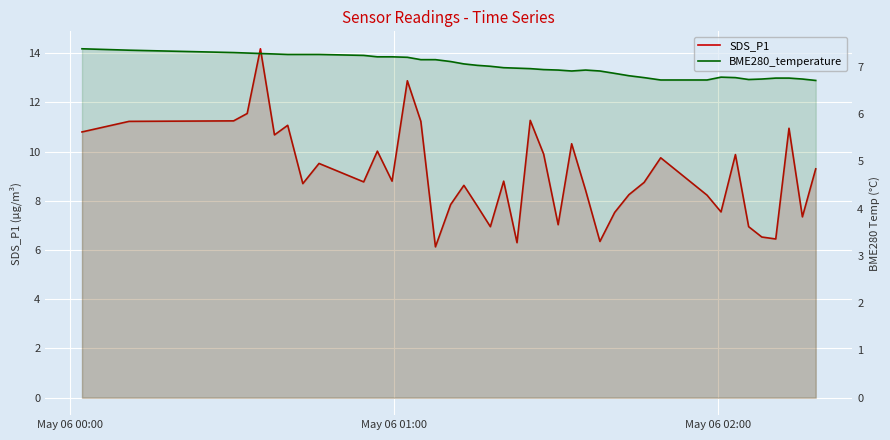

Is the value of BME280_temperature at 29 greater than the value of SDS_P1 at 35?

Yes